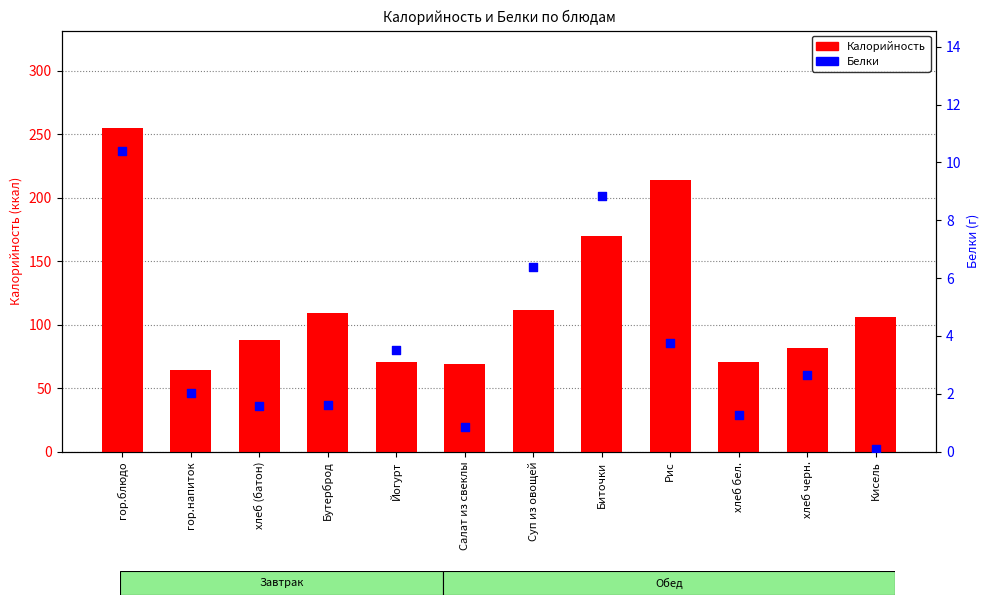

Which series reaches the minimum Y coordinate?

Белки